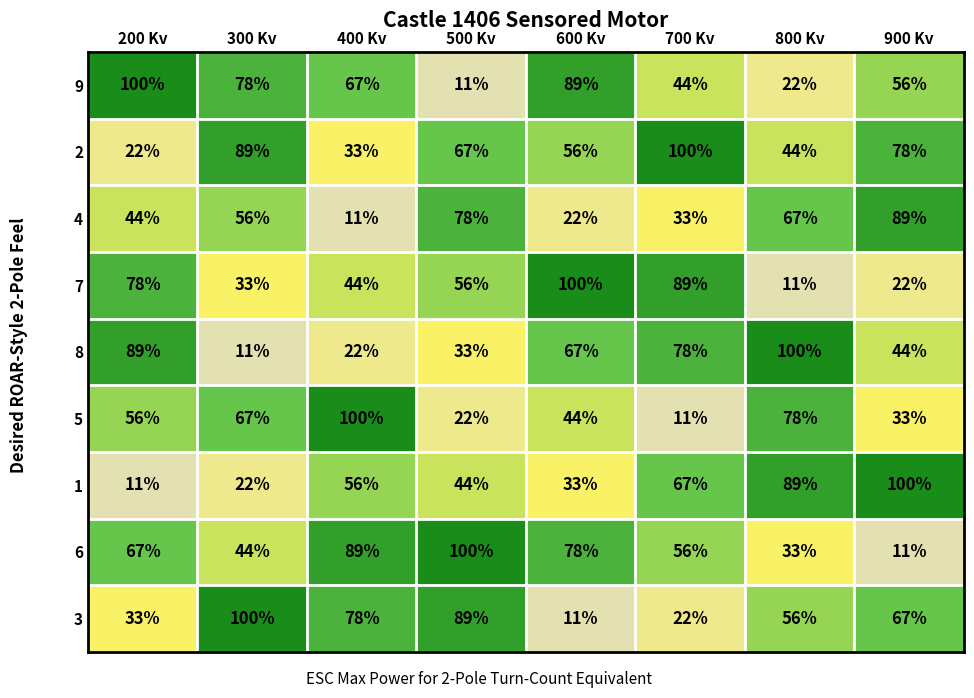

Is it true that 5 equals 133 at 800 Kv?

False